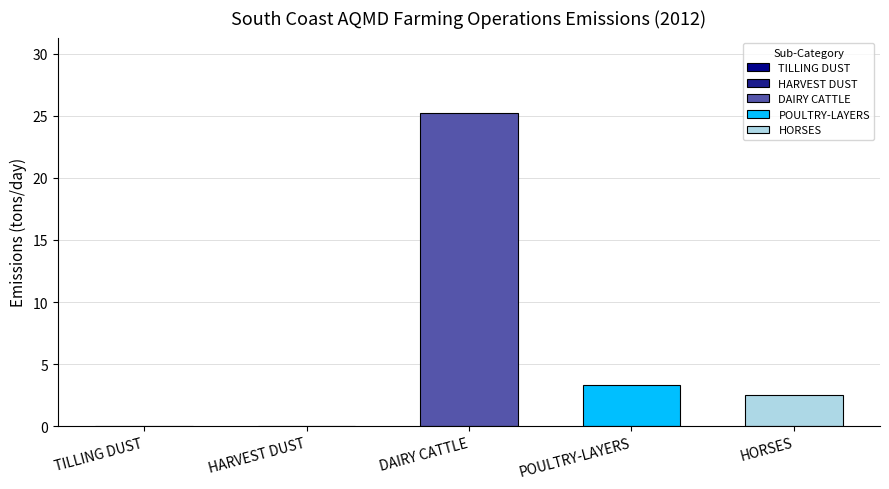

How many groups of bars are there?

1